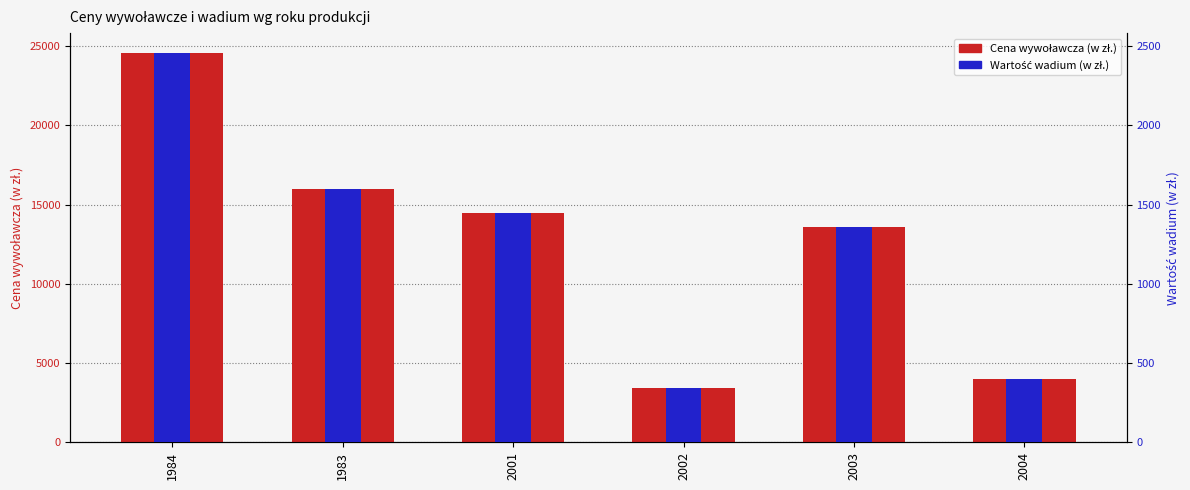

Reading left to right, transcribe all the data shown in this chart.

Cena wywoławcza (w zł.): 1984=24600	1983=16000	2001=14500	2002=3400	2003=13600	2004=4000
Wartość wadium (w zł.): 1984=2460	1983=1600	2001=1450	2002=340	2003=1360	2004=400